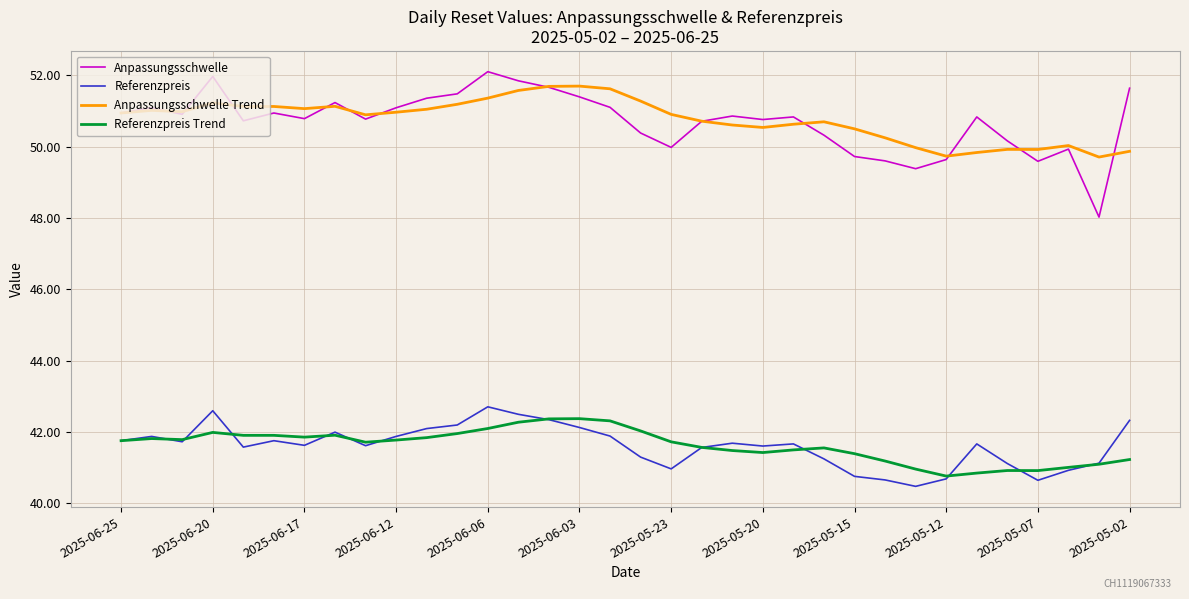

What is the highest value of the Referenzpreis series?

42.7